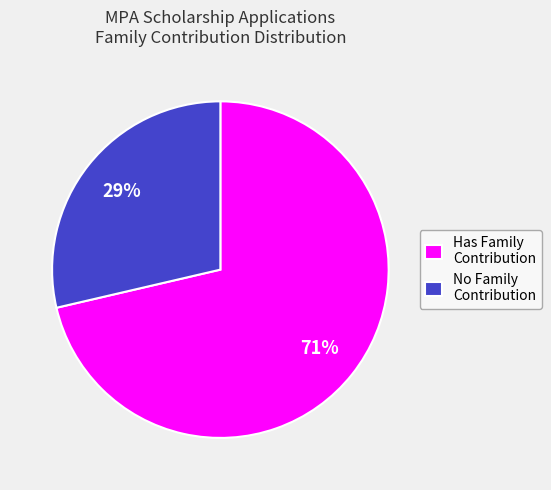

Is it true that No Family Contribution is 15% of the pie?

False